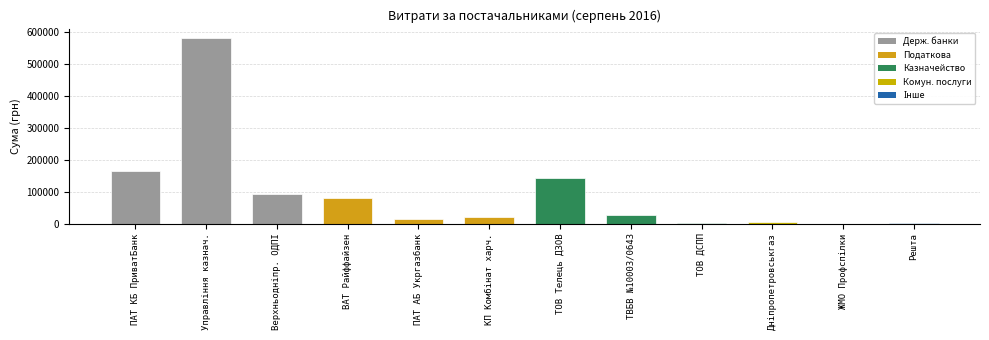

What is the change in value from Управління казнач. to КП Комбінат харч.?

-562058.3